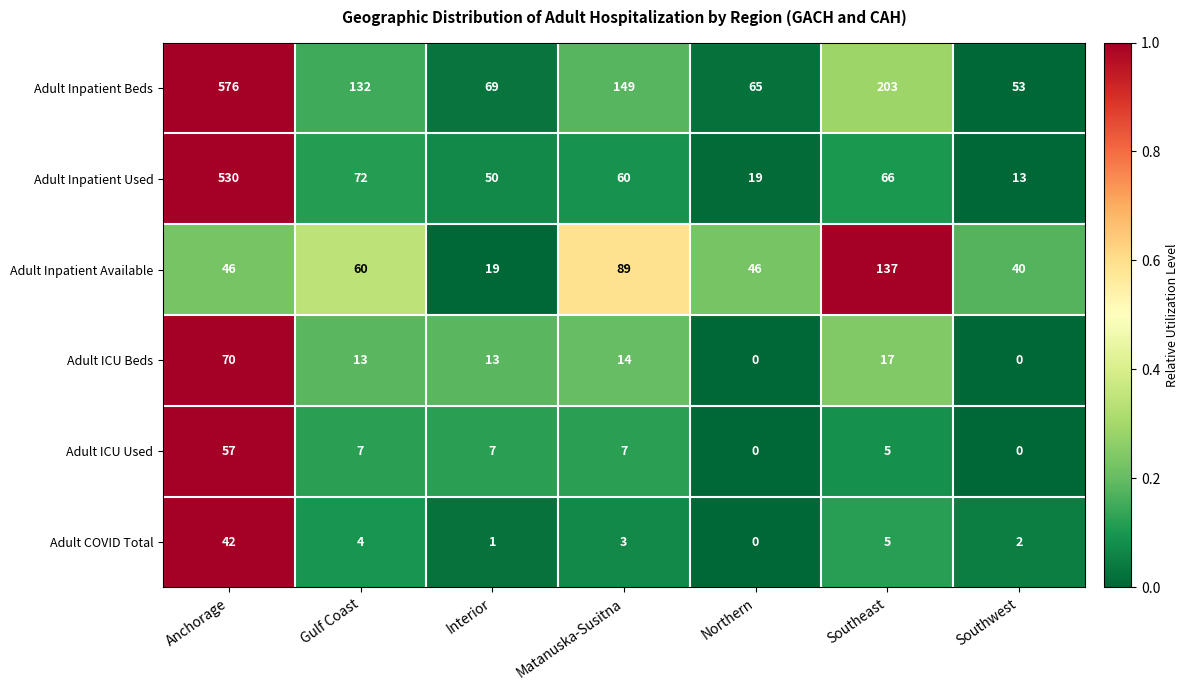

Which series changed the most between Anchorage and Southeast?

Adult Inpatient Used